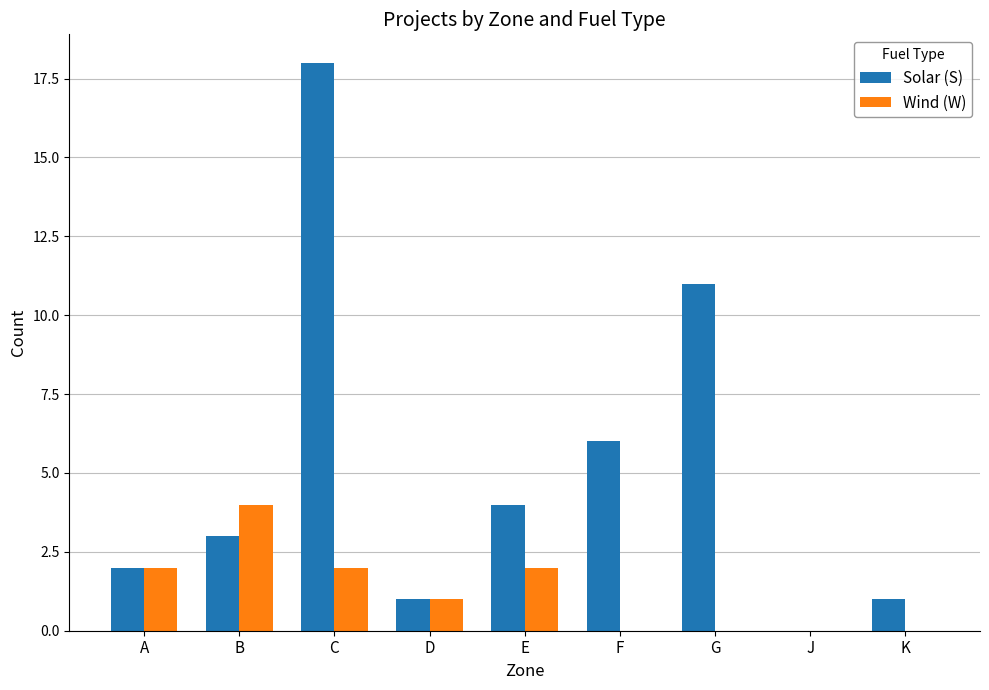

Between D and F, which series saw the biggest shift?

Solar (S)